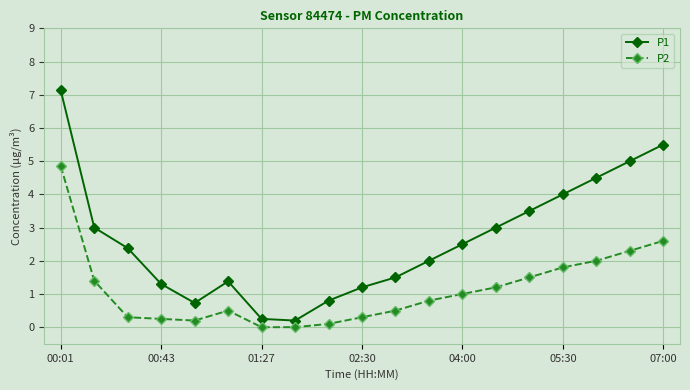

At how many categories does at least one series exceed 0?

19